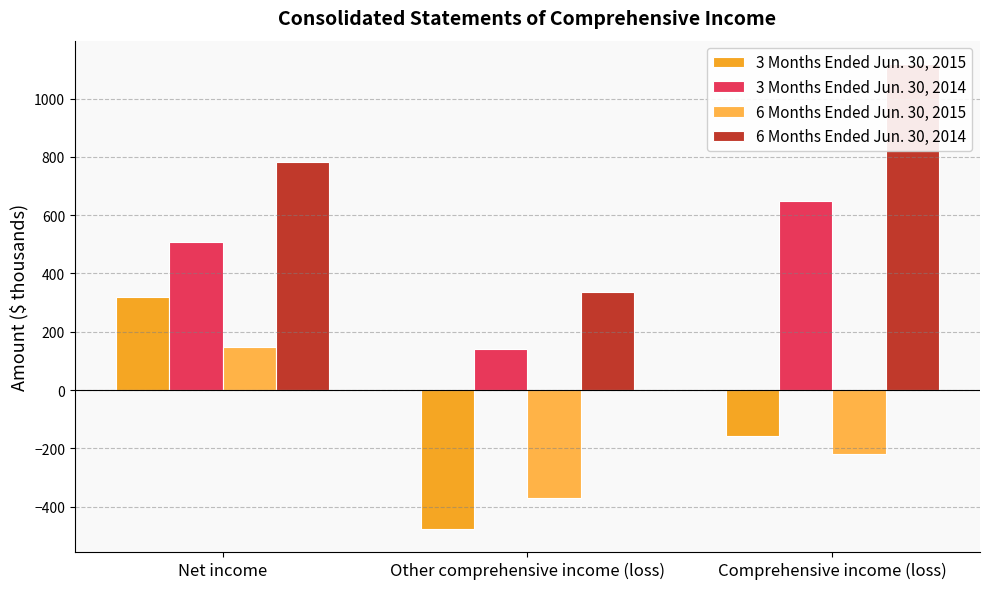

How many values in 3 Months Ended Jun. 30, 2015 are above zero?

1